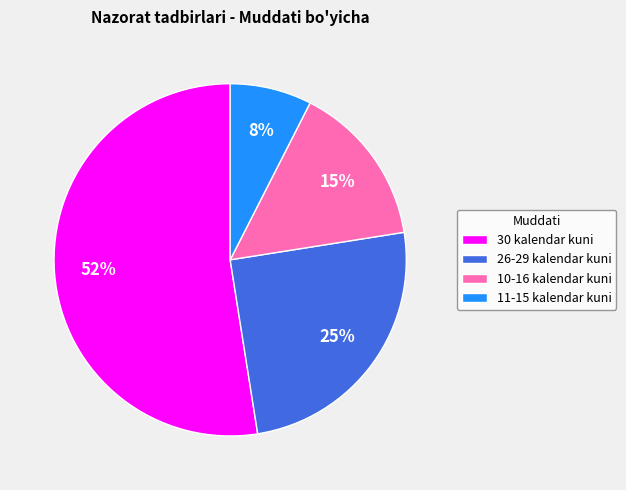

The 30 kalendar kuni slice represents 52% of the pie. True or false?

True